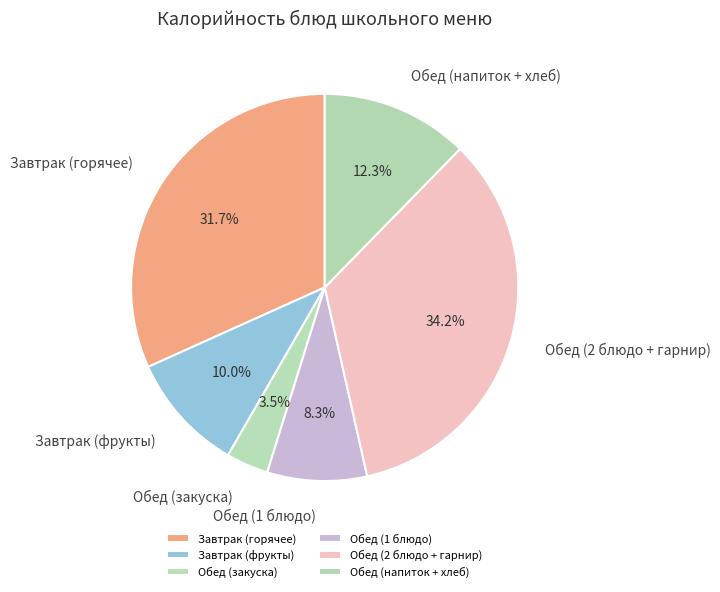

What percentage is NOT represented by Завтрак (фрукты)?

90.0%